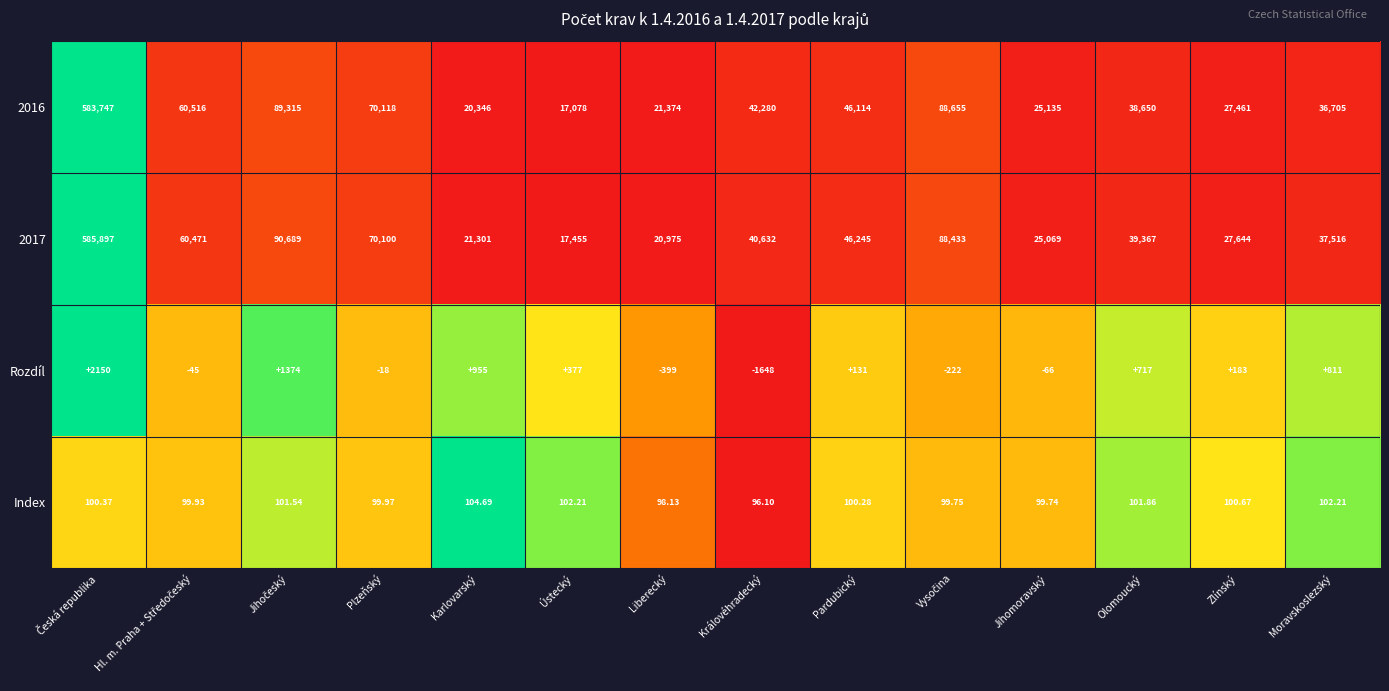

Is the value of Rozdíl at Ústecký greater than the value of 2017 at Zlínský?

No